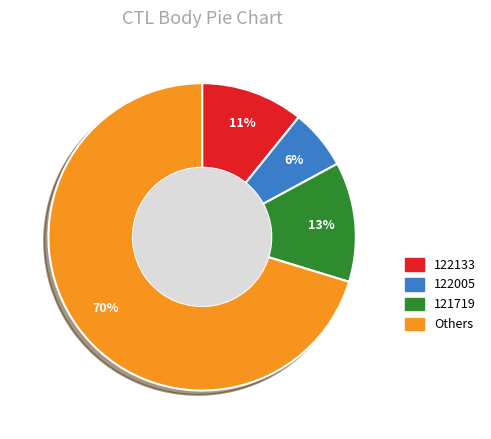

Is there a majority slice in this chart?

Yes